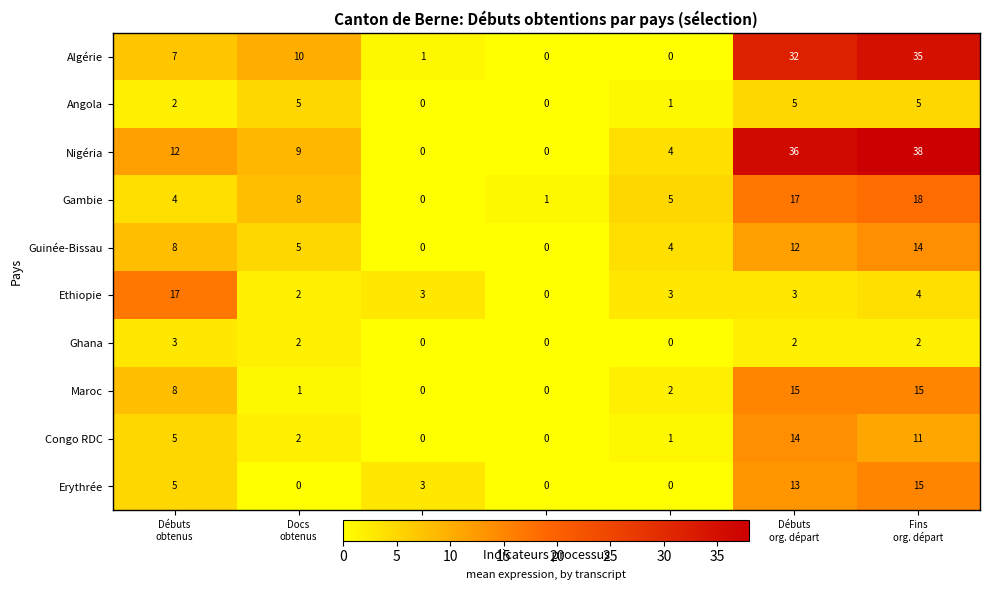

At which category is the sum across all series the highest?

Fins
org. départ